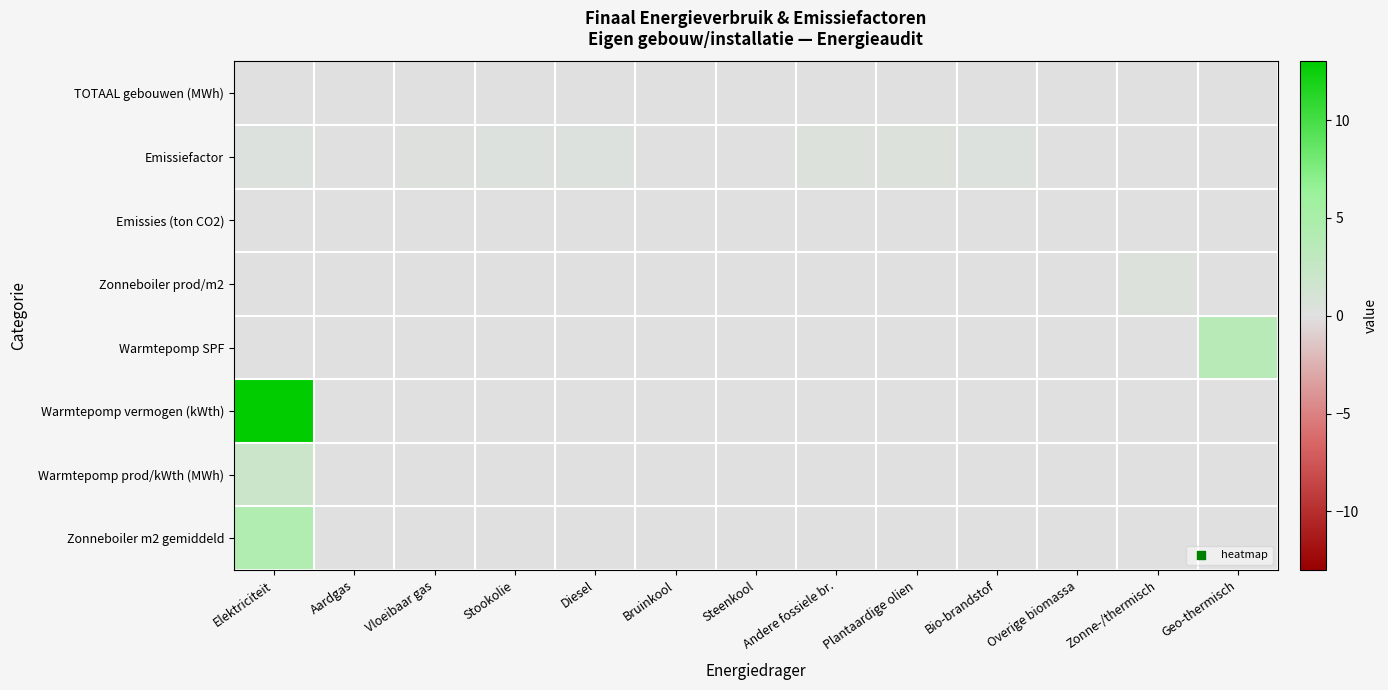

What is the total value across all series at Stookolie?

0.2